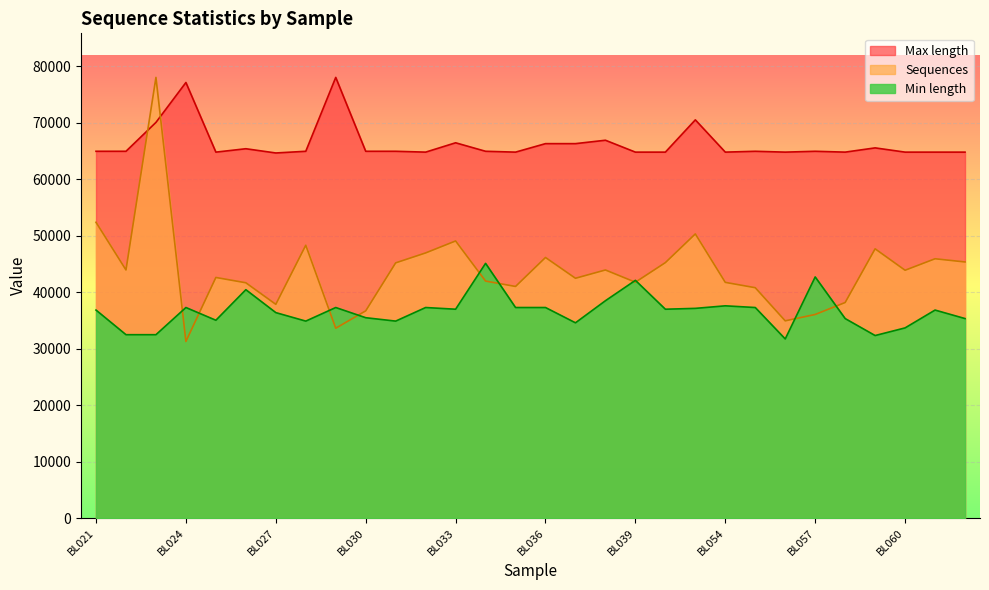

What is the greatest value displayed?

78021.0